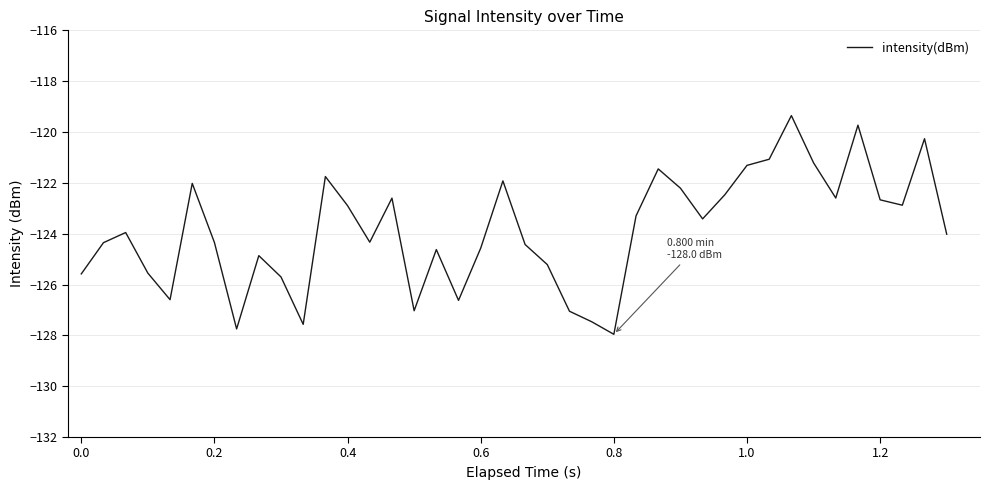

What is the minimum value shown in the chart?

-128.0